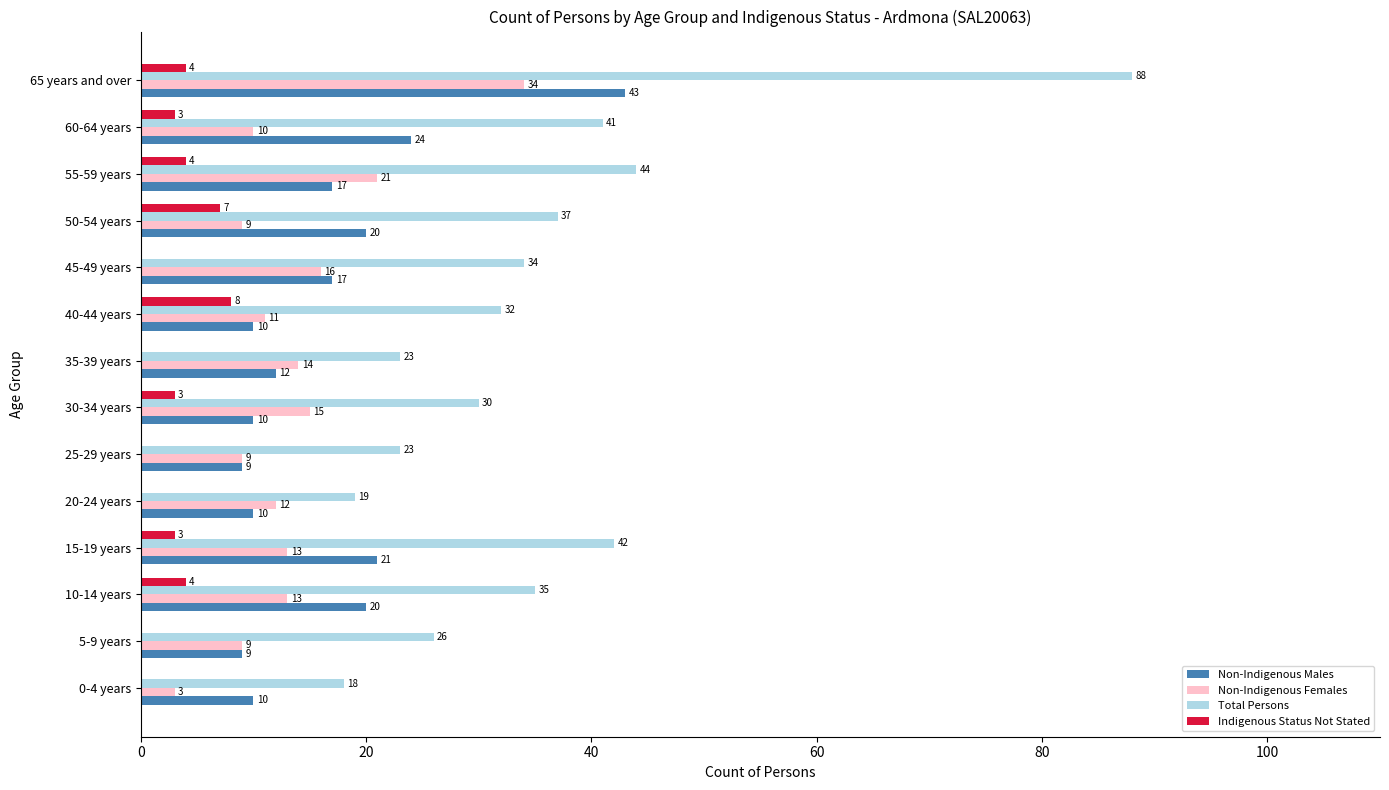

What is the sum of all Indigenous Status Not Stated values?

36